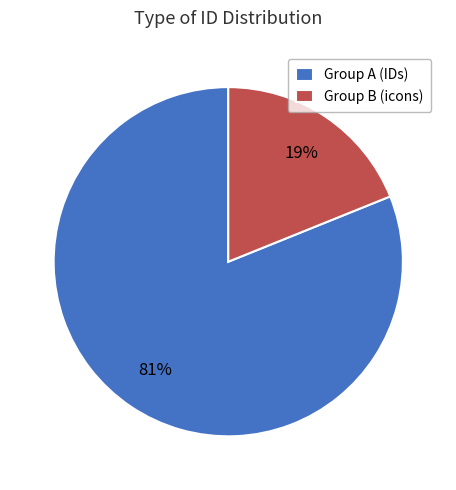

Between Group B (icons) and Group A (IDs), which is larger?

Group A (IDs)